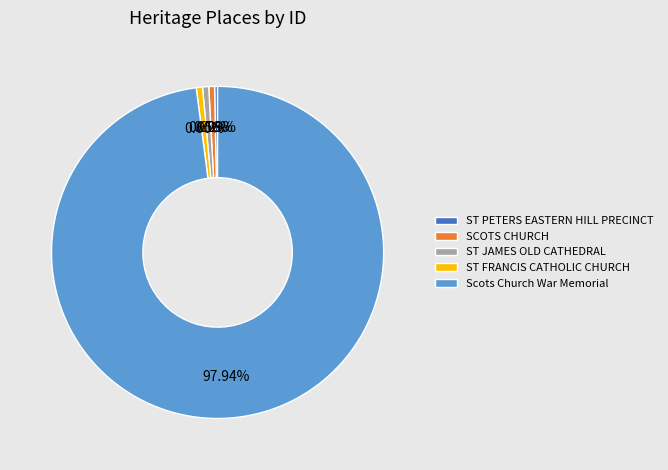

Does any single category account for the majority?

Yes